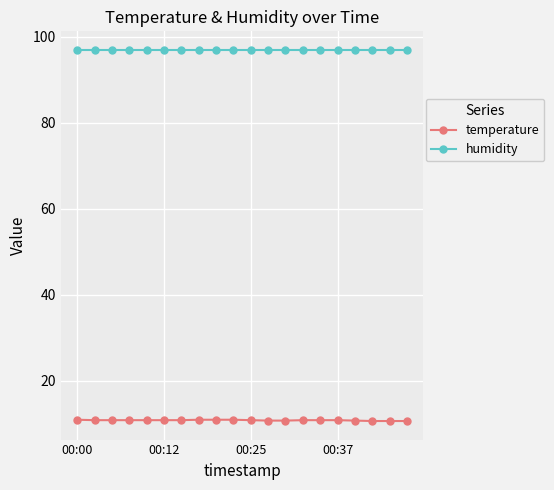

What is the value of the temperature point at the 15th from the left?

10.9